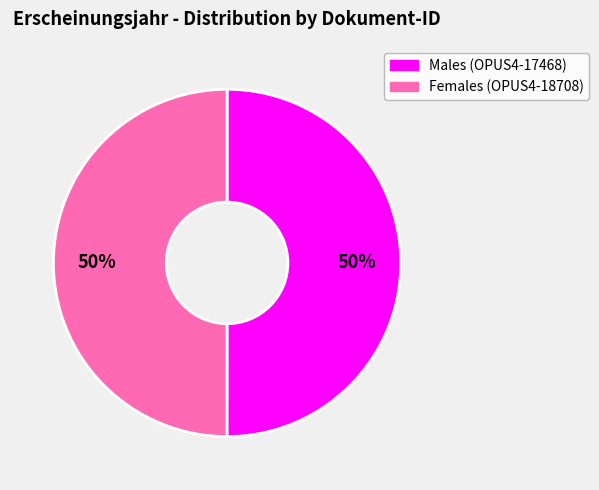

What is the ratio of the value at Males (OPUS4-17468) to the value at Females (OPUS4-18708)?

1.0